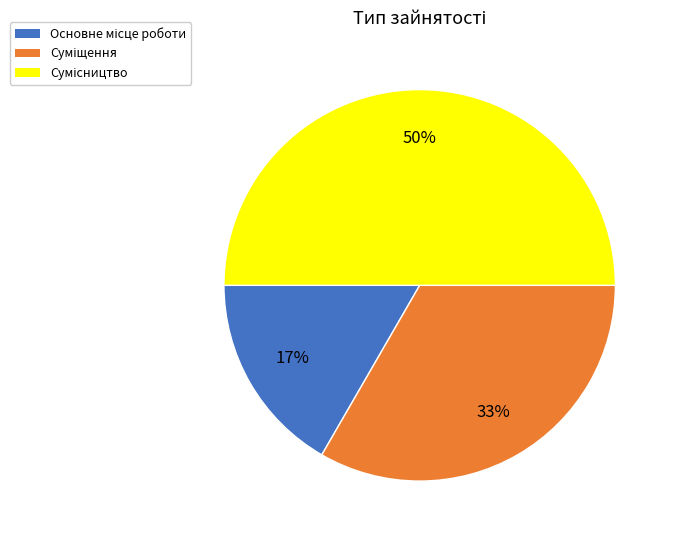

To the nearest percent, what is the difference between the largest and smallest slice percentages?

33%